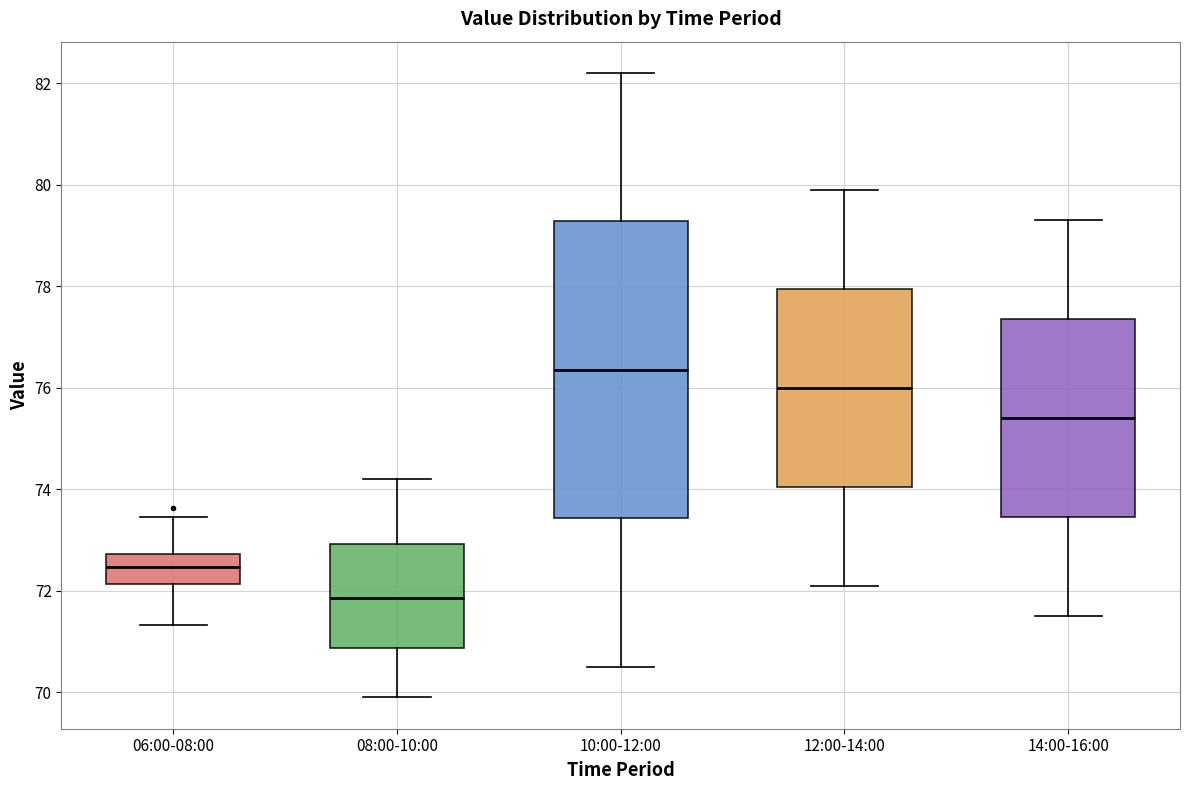

Which box is the tallest, from its lower edge to its upper edge?

10:00-12:00